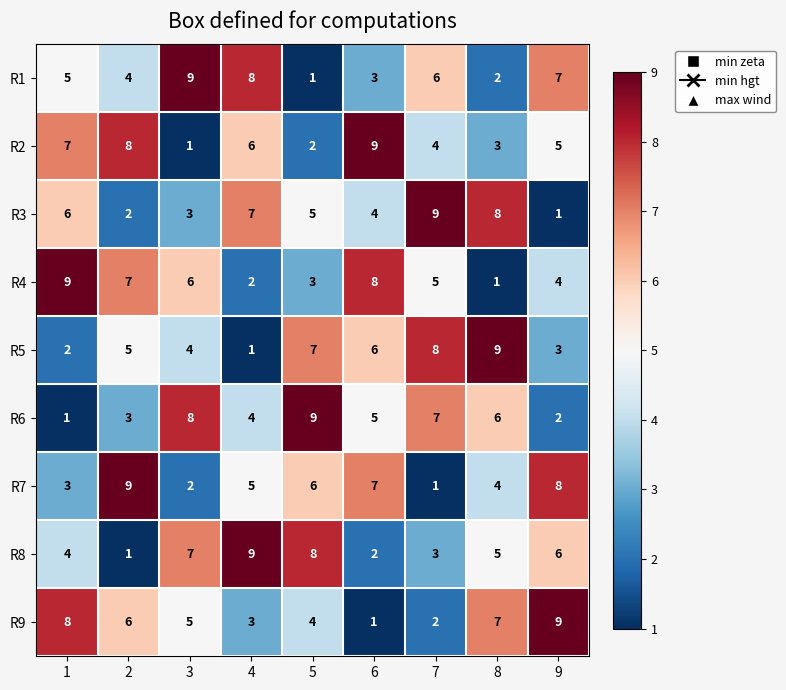

What is the difference between the highest and lowest values at 8?

8